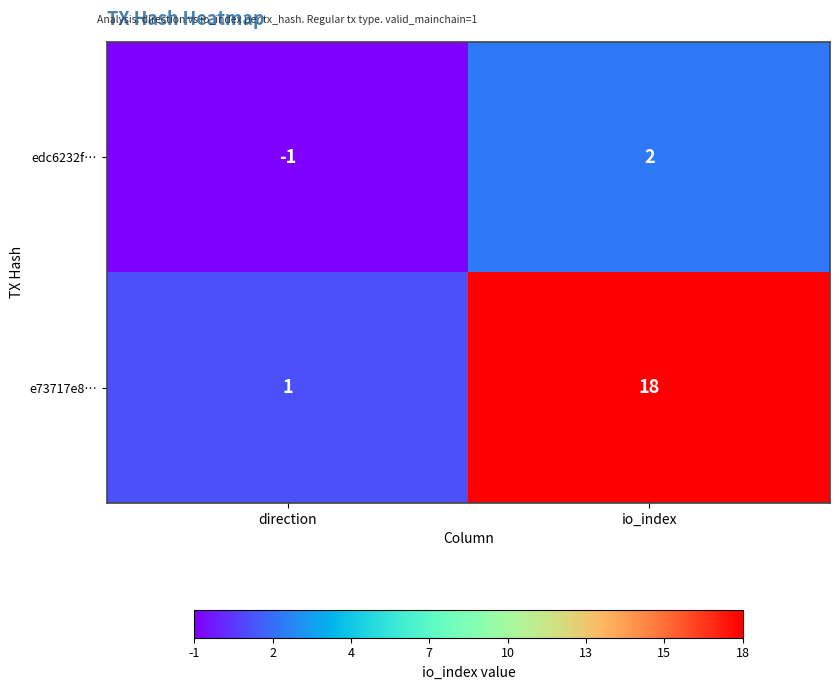

Reading right to left, extract all data points from this chart.

edc6232f…: io_index=2	direction=-1
e73717e8…: io_index=18	direction=1